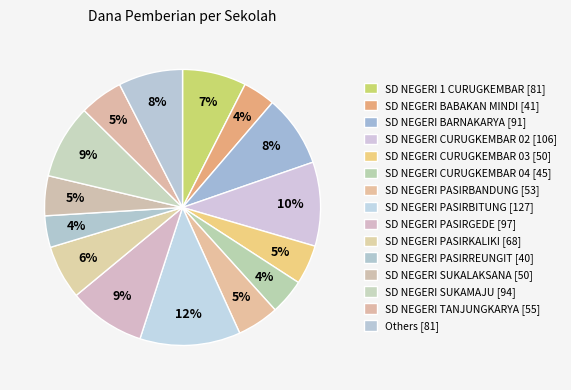

Count the number of slices in the pie.

15